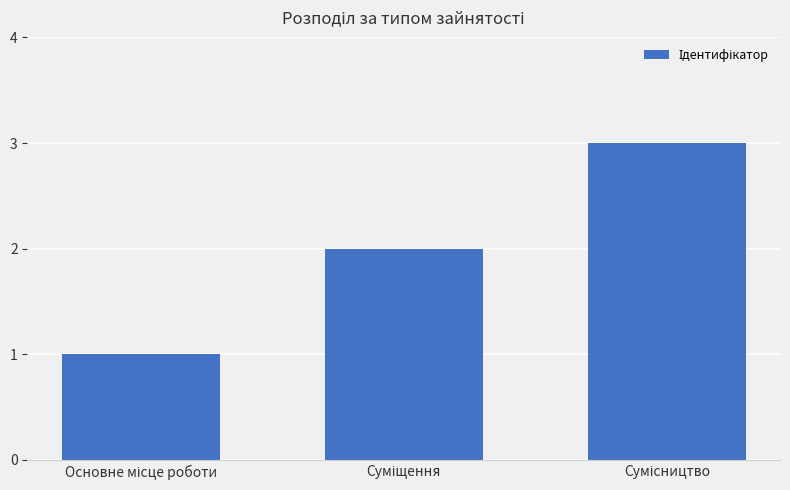

Reading left to right, transcribe all the data shown in this chart.

1	2	3